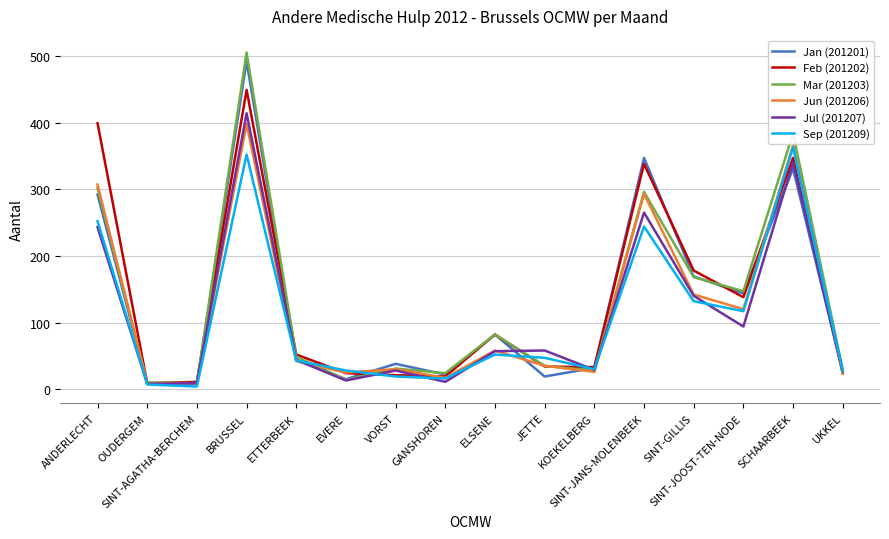

Is it true that Jan (201201) equals 19 at JETTE?

True